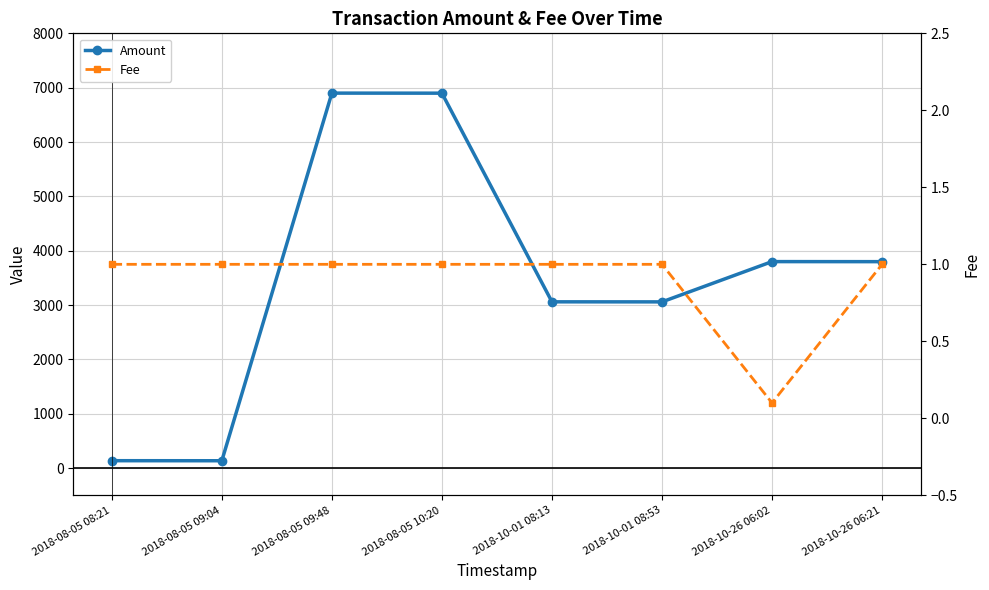

What is the difference between the highest and lowest values at 2018-10-26 06:02?

3799.9